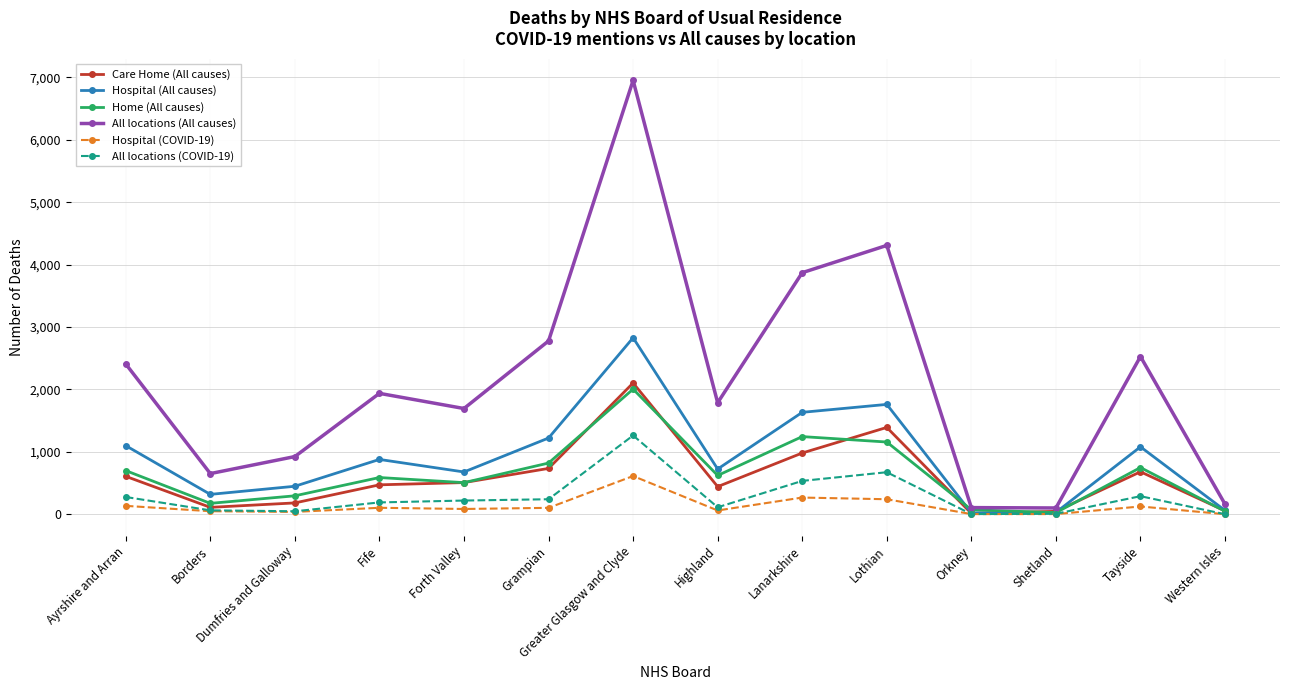

Which category has the highest value in the Care Home (All causes) series?

Greater Glasgow and Clyde